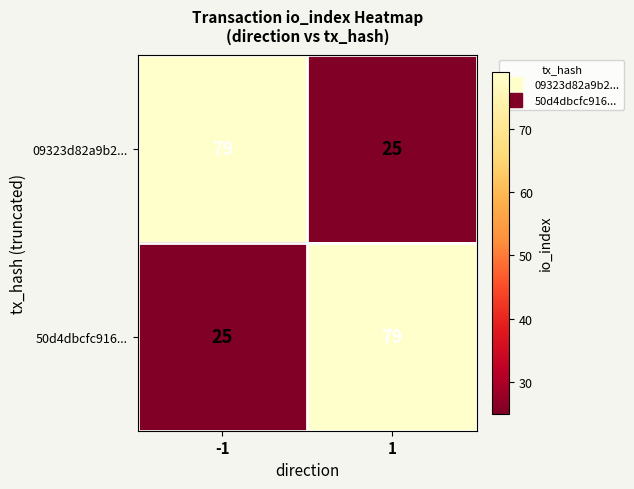

The value of 50d4dbcfc916... at -1 is 11. True or false?

False